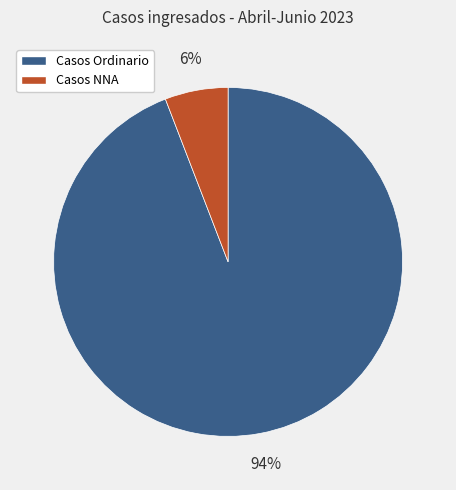

How many segments does this pie chart have?

2